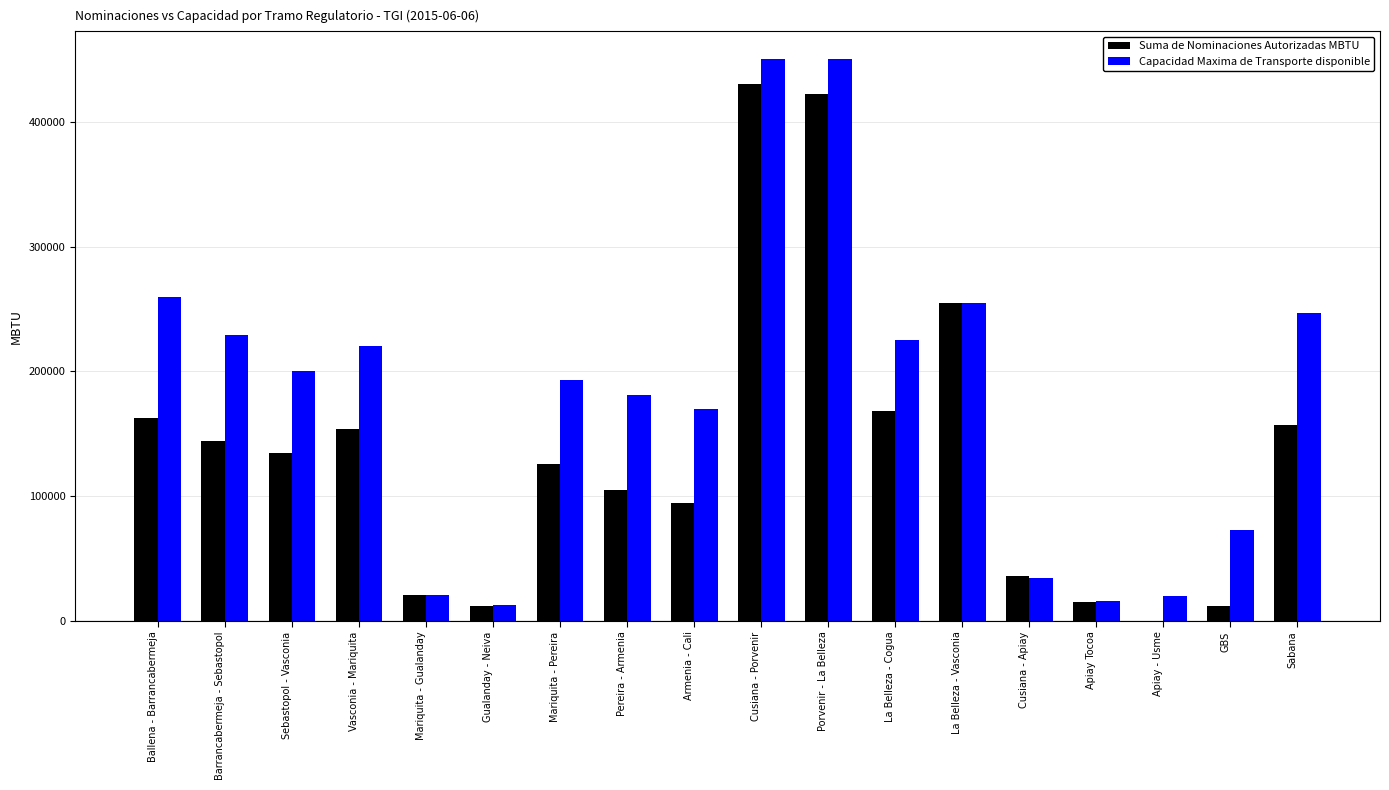

The Suma de Nominaciones Autorizadas MBTU series shows 4491.0 at Mariquita - Gualanday. True or false?

False